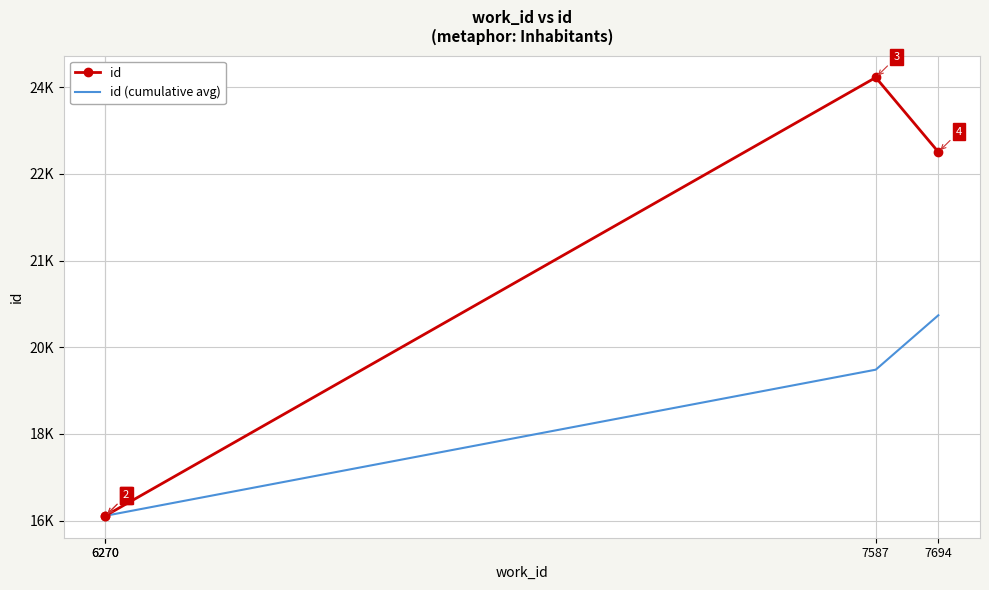

What value does the id series have at 7694?

22881.0